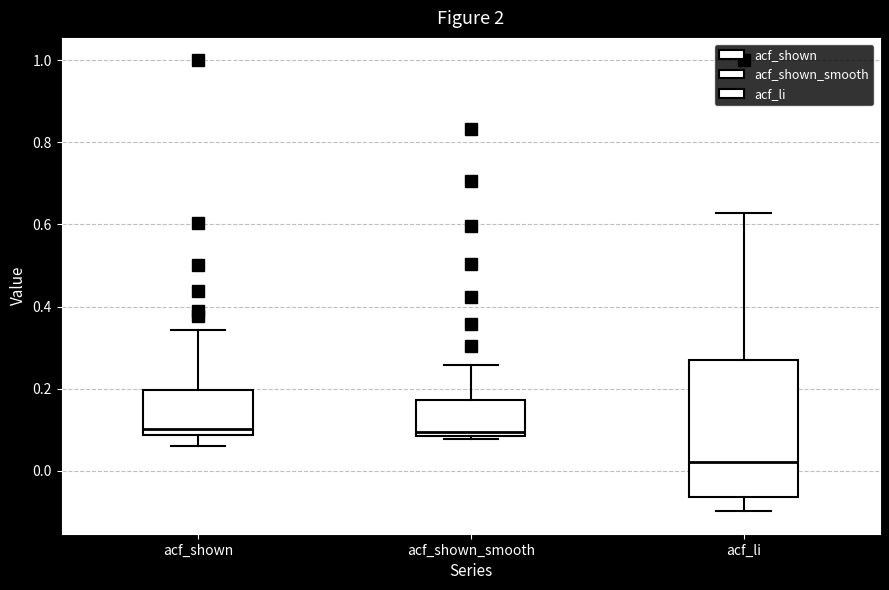

Which box has the lowest median line?

acf_li